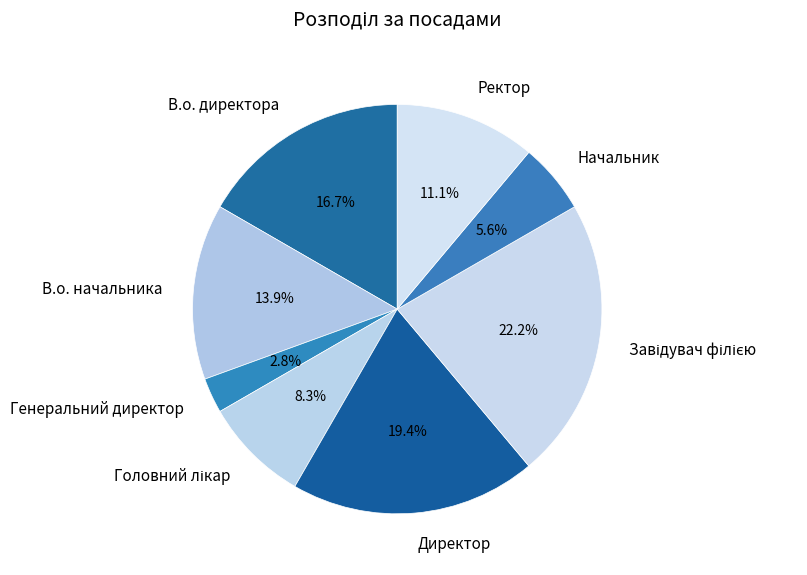

To the nearest percent, what percentage of the pie is Ректор?

11%